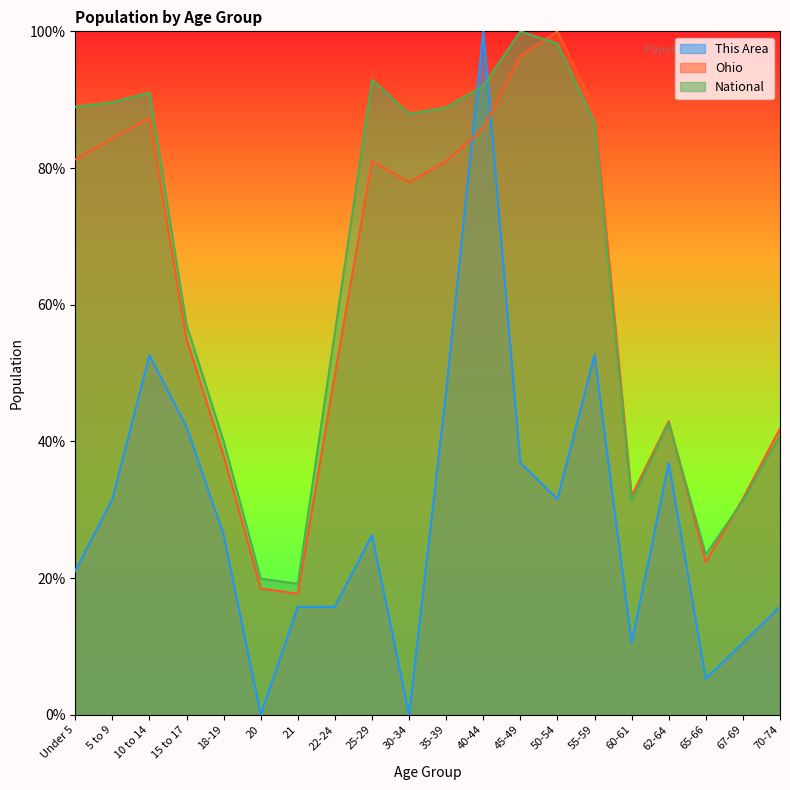

What is the label of the 7th point from the right?

50-54